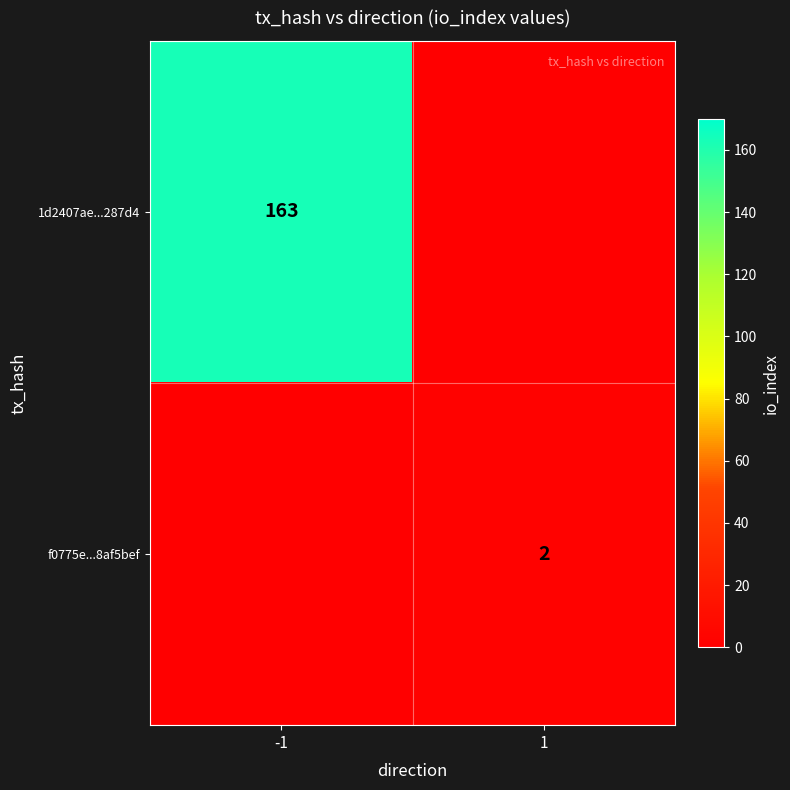

Is it true that f0775e...8af5bef equals 1 at 1?

False